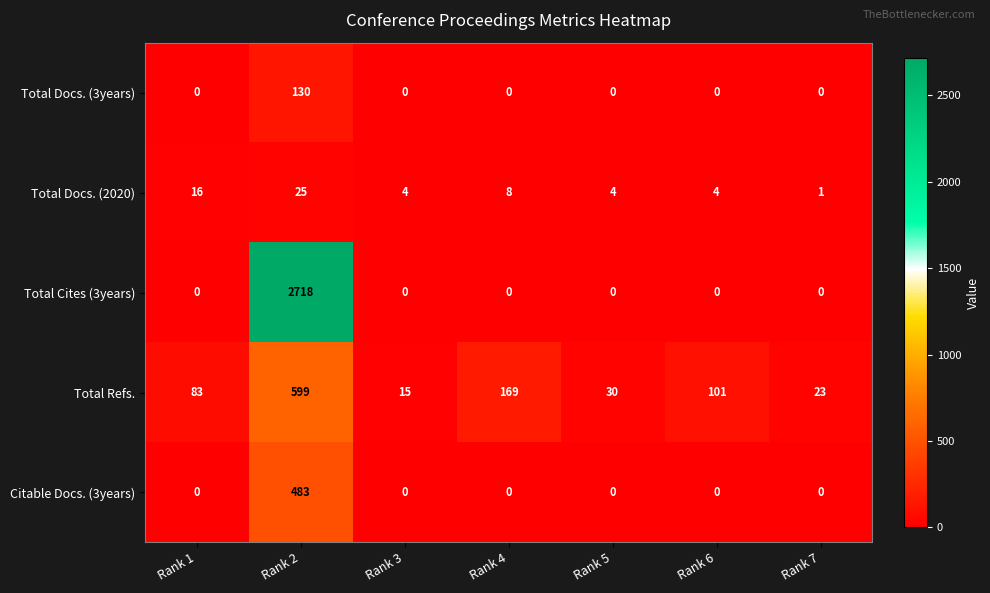

What is the sum of all Total Cites (3years) values?

2718